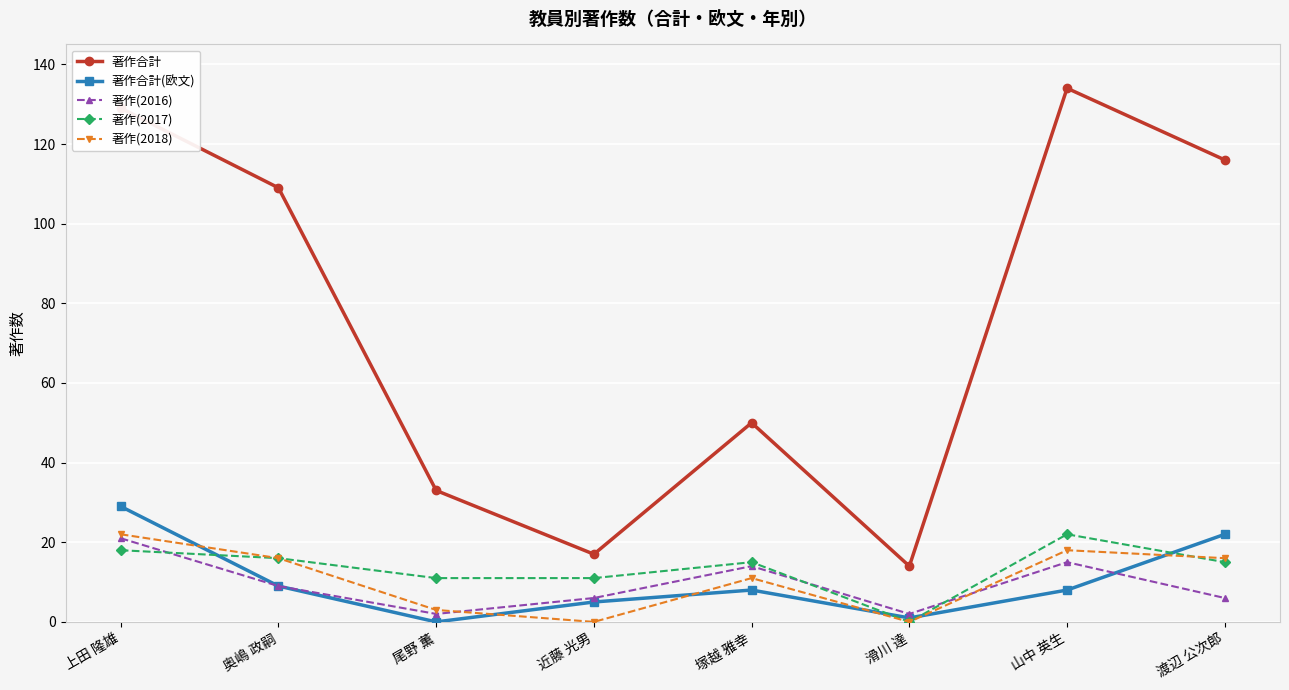

Where is the first local maximum for 著作(2016)?

塚越 雅幸